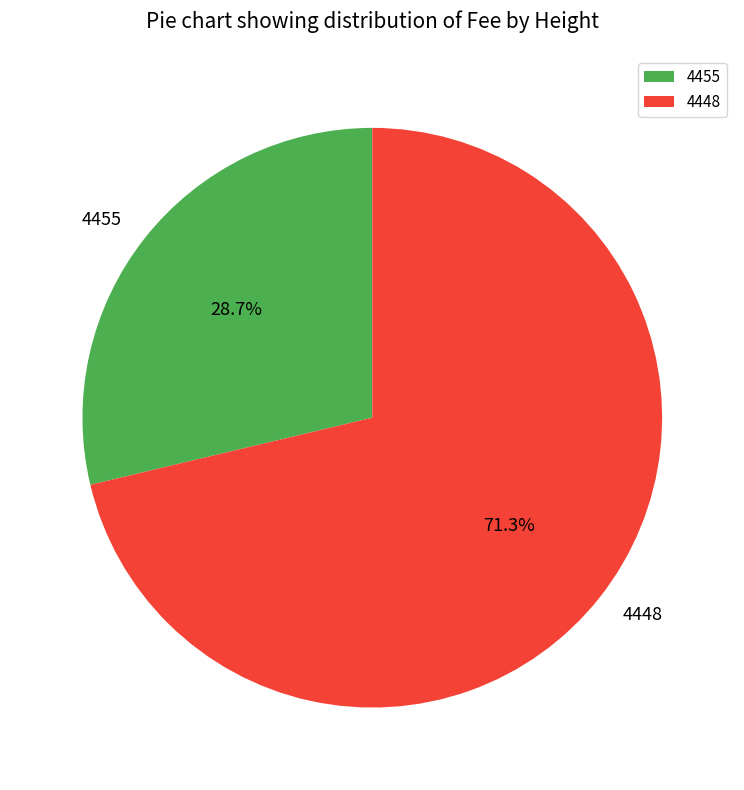

To the nearest percent, what percentage of the pie is 4455?

29%